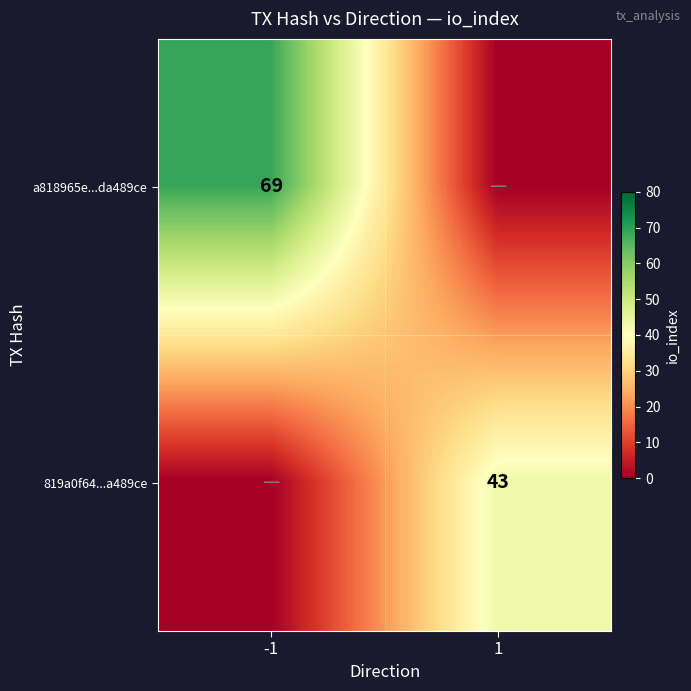

Which has a higher value, -1 or 1?

-1